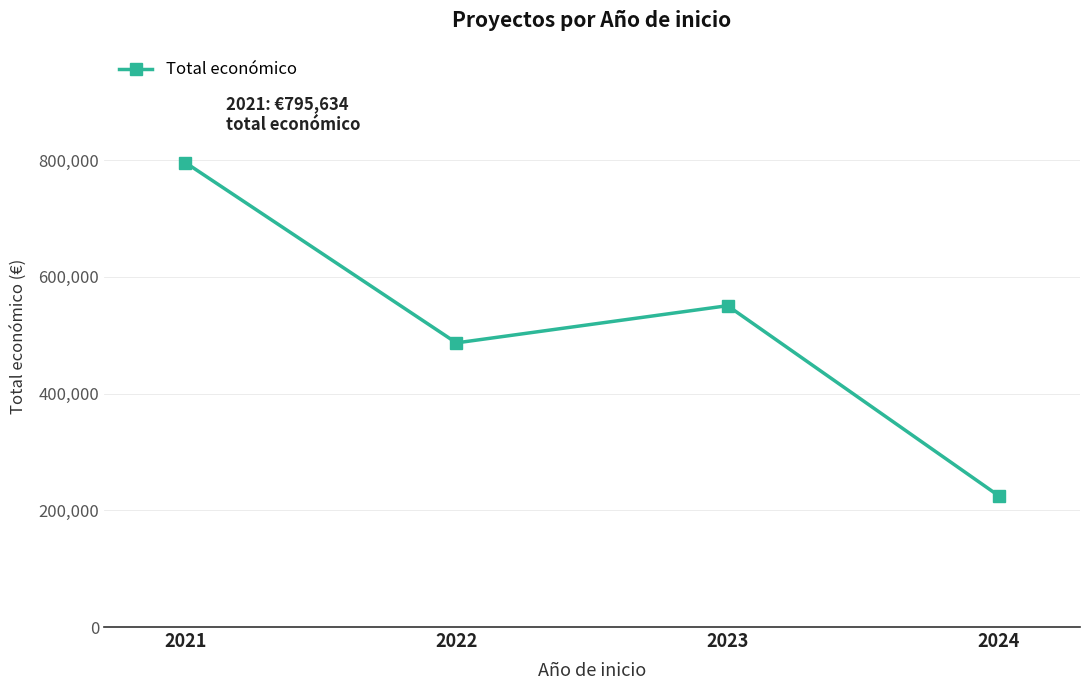

What is the change in value from 2021 to 2024?

-570756